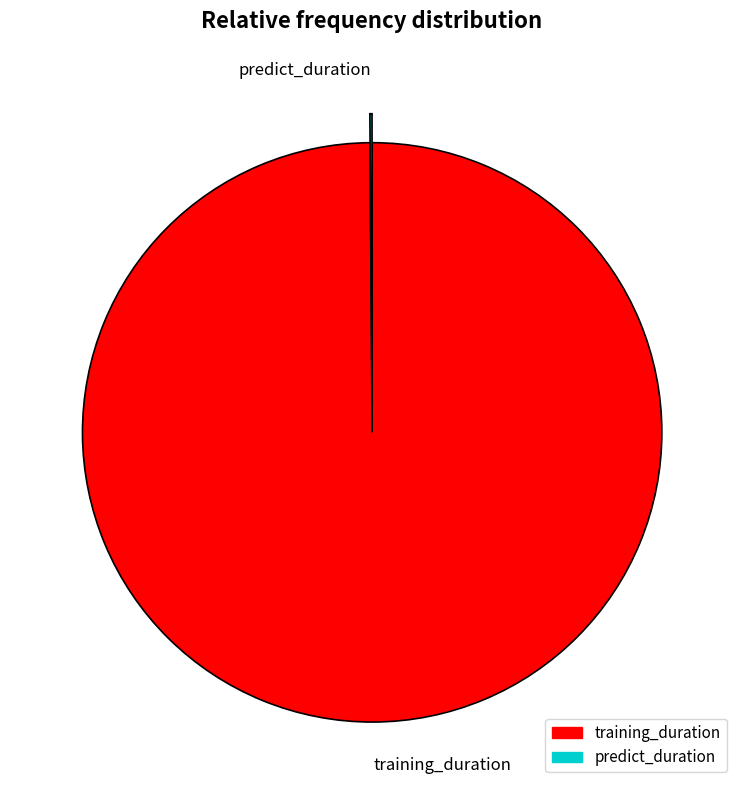

Which slice is the largest?

training_duration